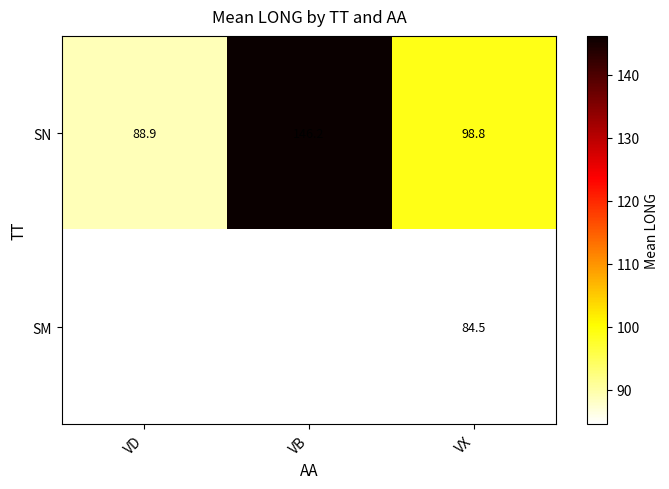

What is the total value across all series at VX?

183.3